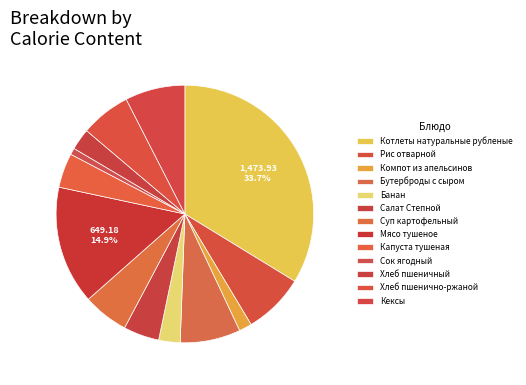

Count the number of slices in the pie.

13